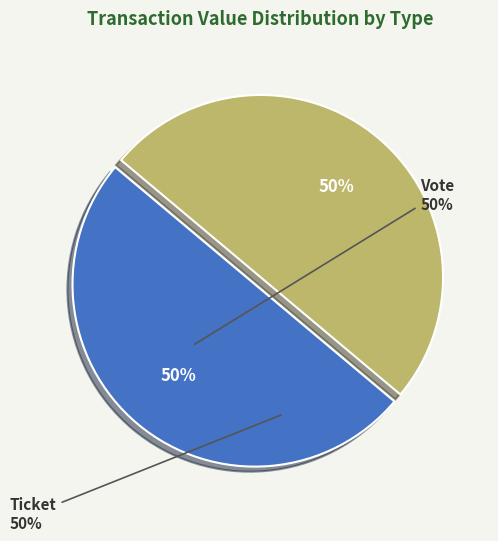

To the nearest percent, what is the average slice percentage?

50%